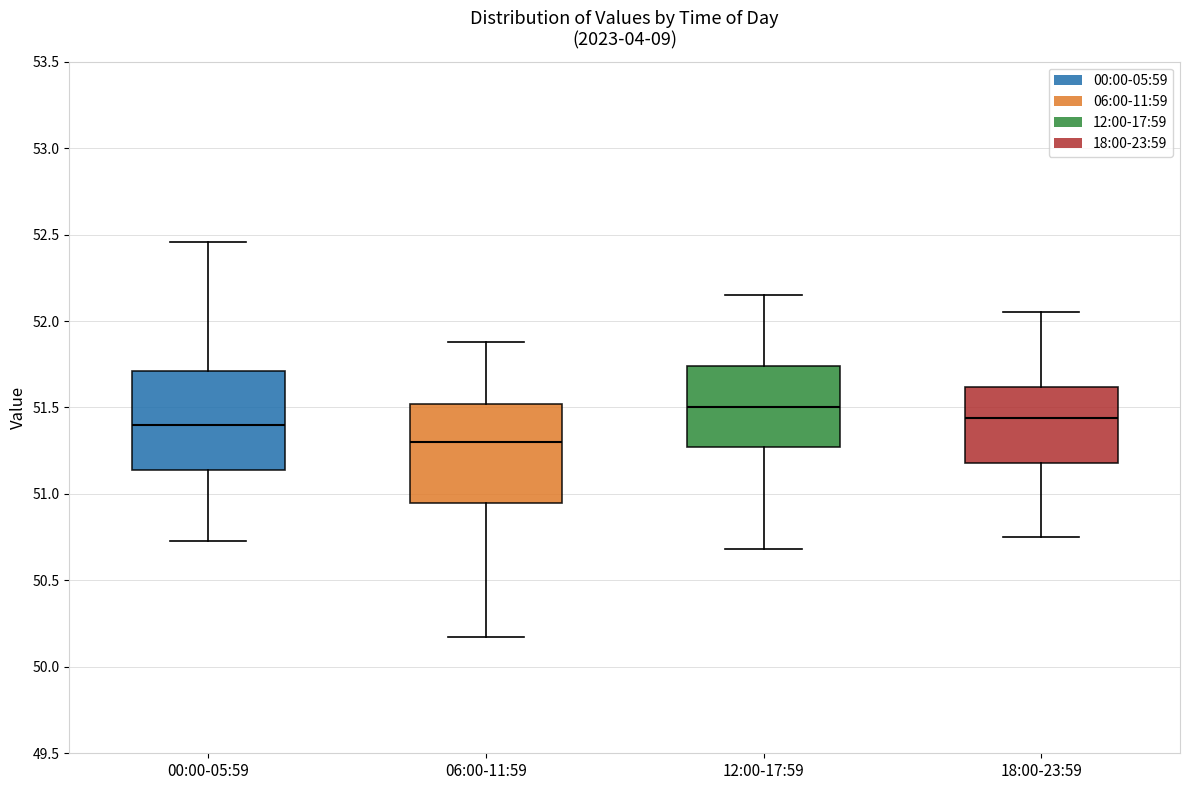

Reading left to right, read every box against the y-axis: the position of its median line, the range the box covers, and the ends of its whiskers. The values are not printed on the chart, so give them approximately, as read against the axis.

00:00-05:59: median 51.40, box 51.15 to 51.70, whiskers 50.75 to 52.45
06:00-11:59: median 51.30, box 50.95 to 51.50, whiskers 50.15 to 51.90
12:00-17:59: median 51.50, box 51.25 to 51.75, whiskers 50.70 to 52.15
18:00-23:59: median 51.45, box 51.20 to 51.60, whiskers 50.75 to 52.05